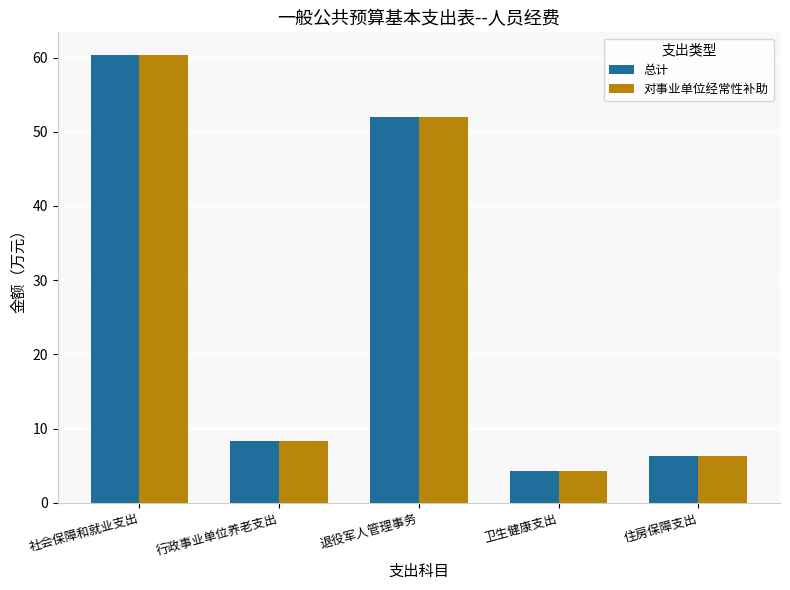

List the labels in order of 对事业单位经常性补助 value, smallest first.

卫生健康支出, 住房保障支出, 行政事业单位养老支出, 退役军人管理事务, 社会保障和就业支出